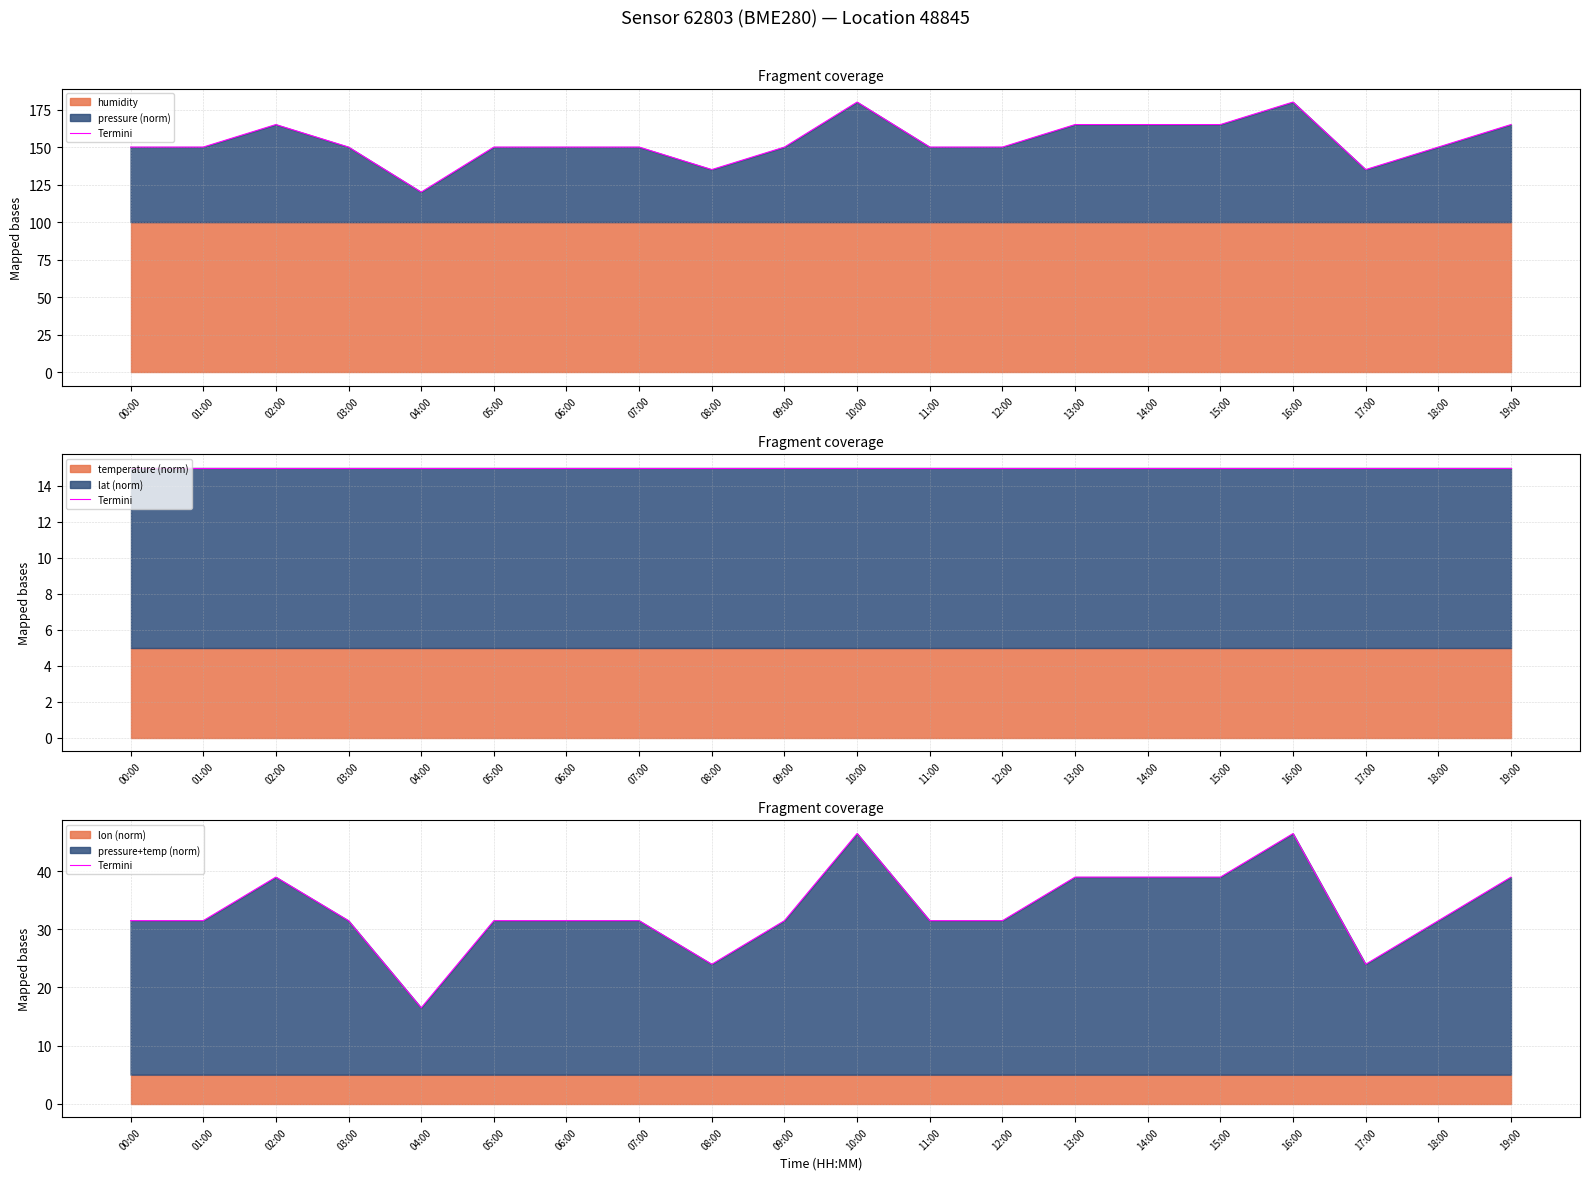

At which category does the chart reach its peak across all series?

10:00